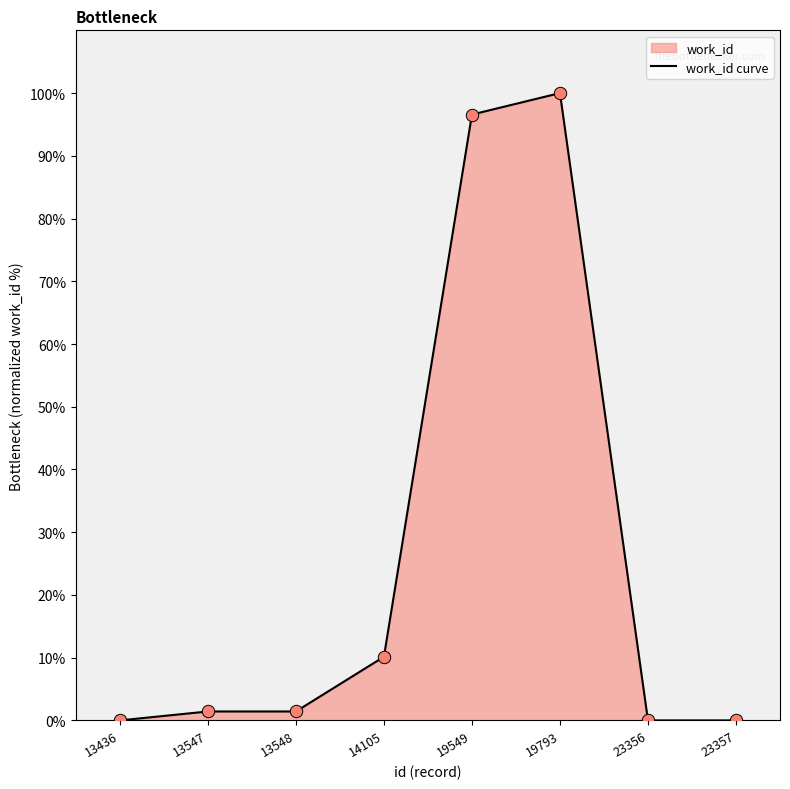

What is the change in value from 13547 to 14105?

+8.7